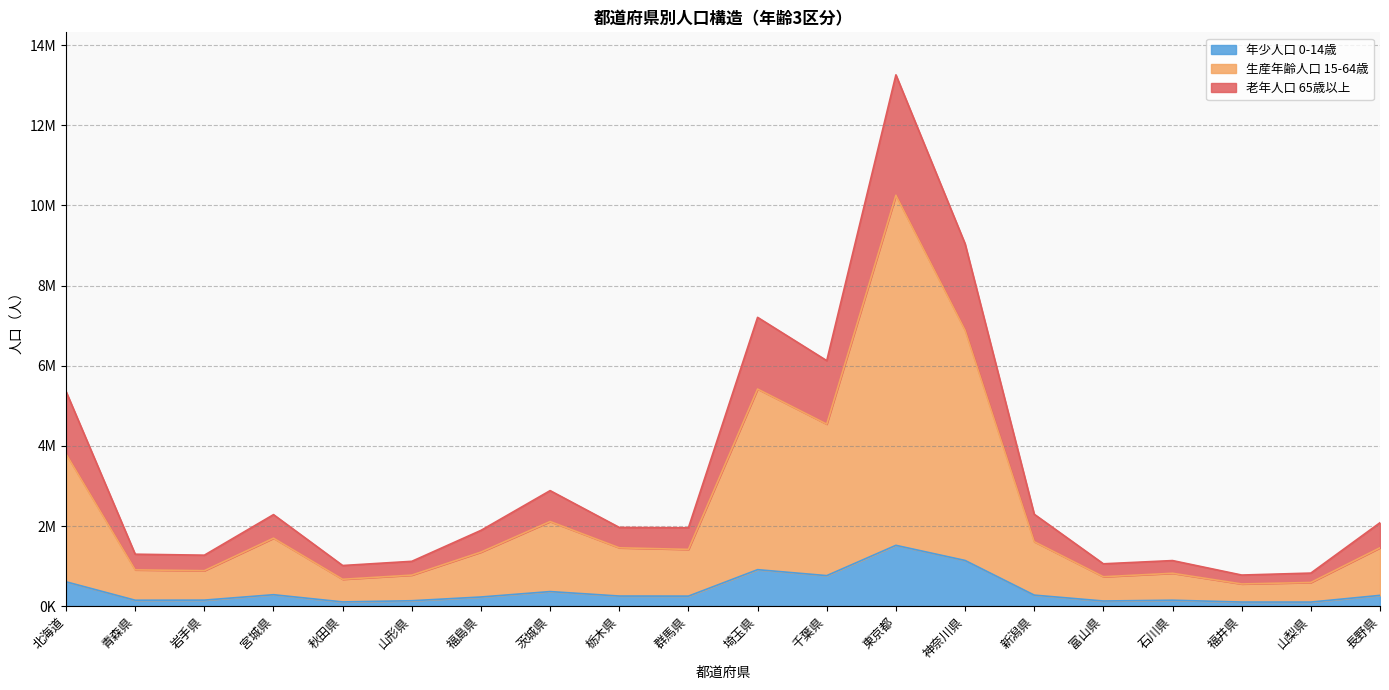

What are all the series names shown in the legend?

年少人口 0-14歳, 生産年齢人口 15-64歳, 老年人口 65歳以上